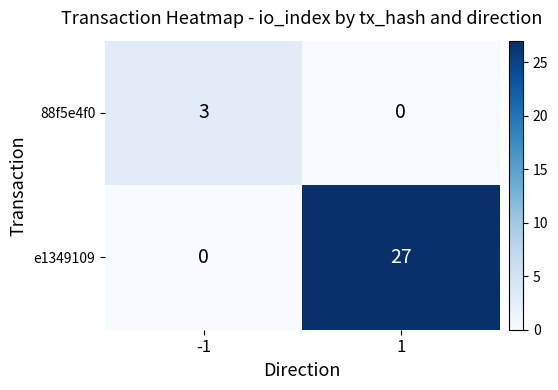

Rank the series at 1 from lowest to highest value.

88f5e4f0, e1349109